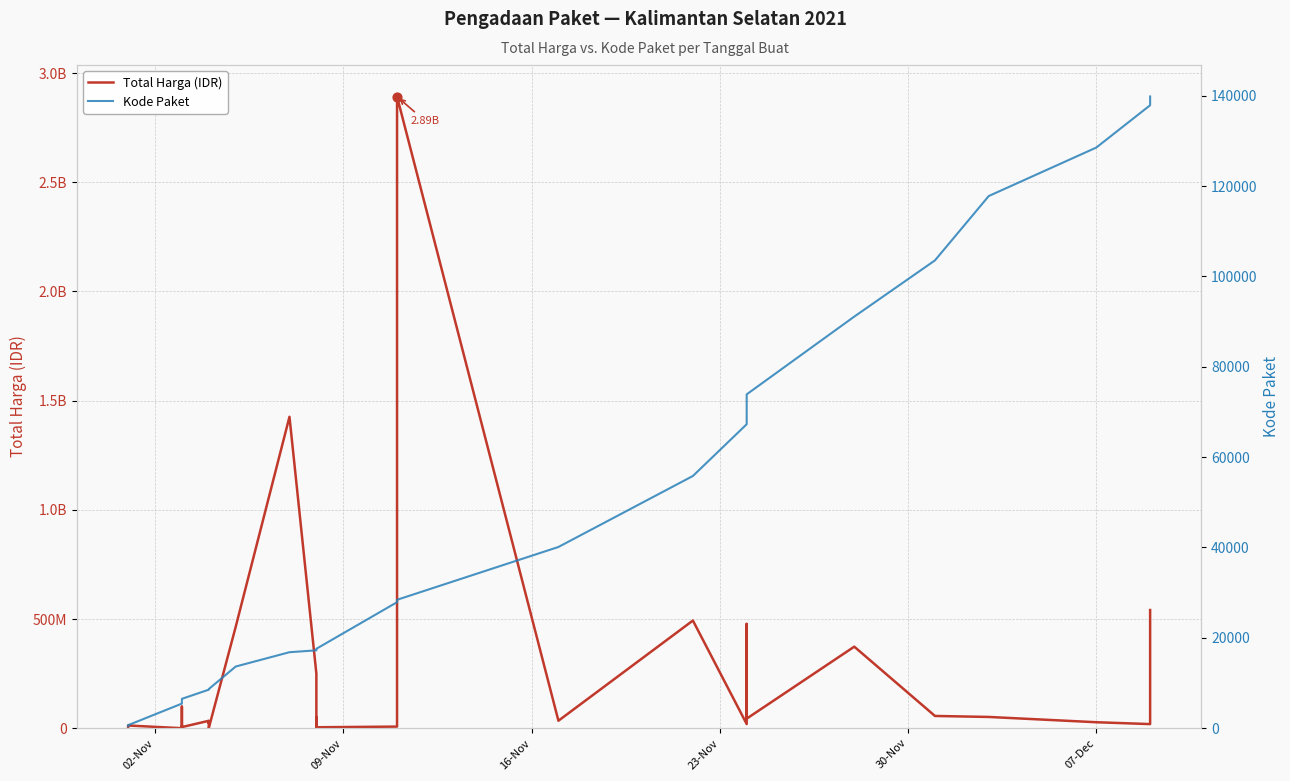

At how many categories does at least one series exceed 1854736814?

1